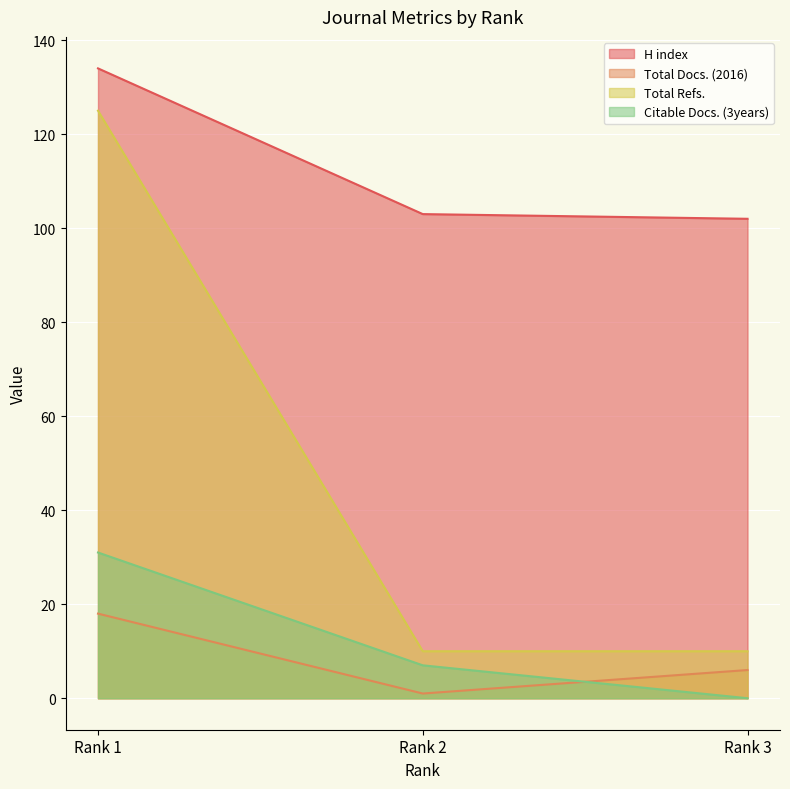

Which series has the largest total across all categories?

H index